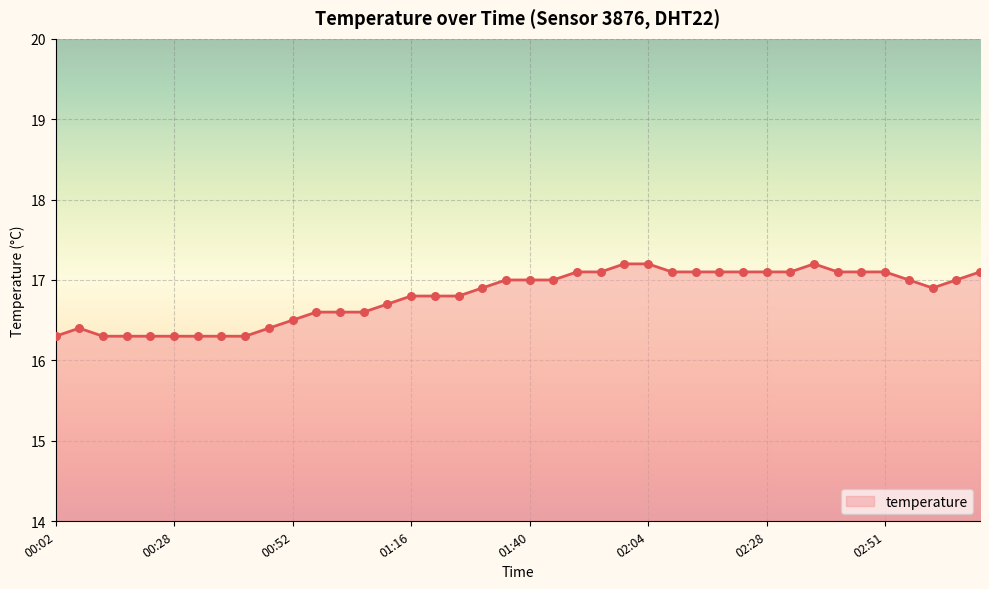

What is the greatest value displayed?

17.2